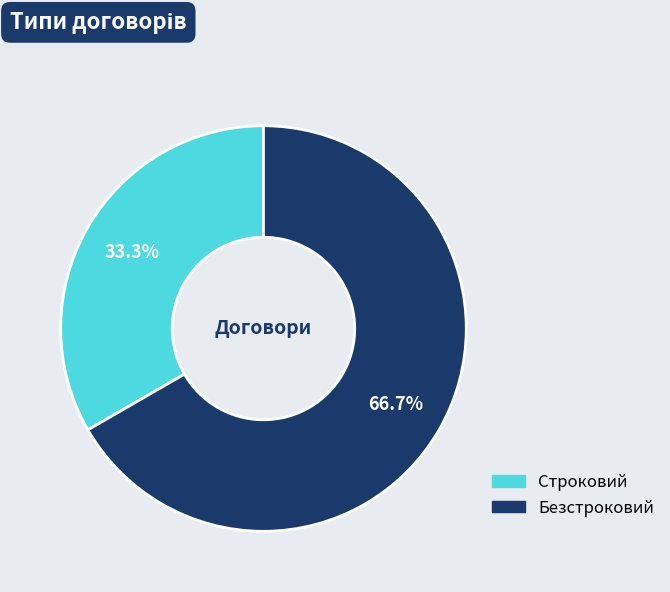

What is the ratio of the value at Безстроковий to the value at Строковий?

2.0